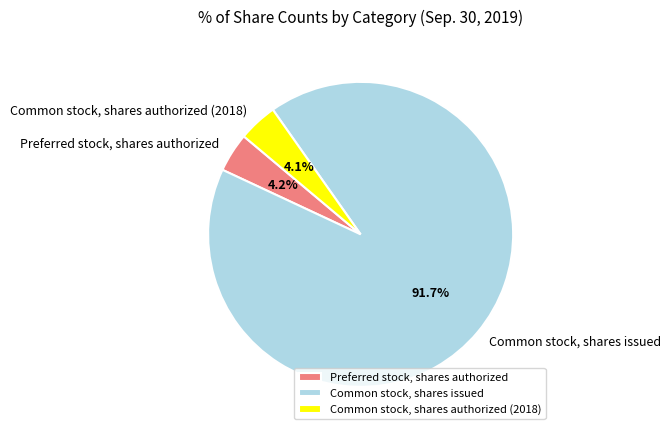

The Preferred stock, shares authorized slice represents 14% of the pie. True or false?

False